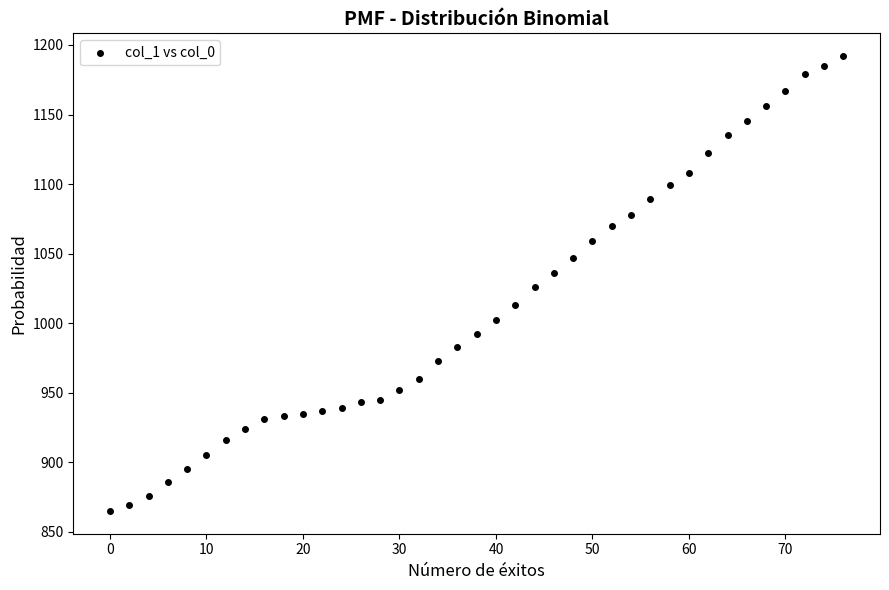

What is the range of X values (max minus min)?

76